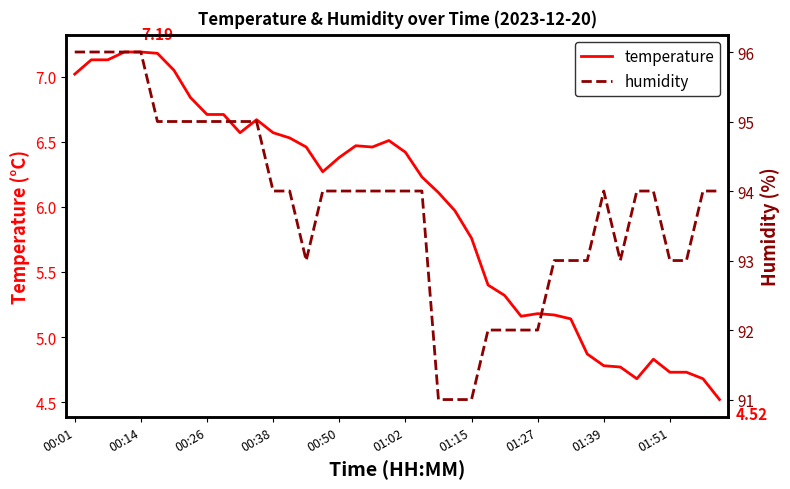

Rank the series at 01:51 from lowest to highest value.

temperature, humidity